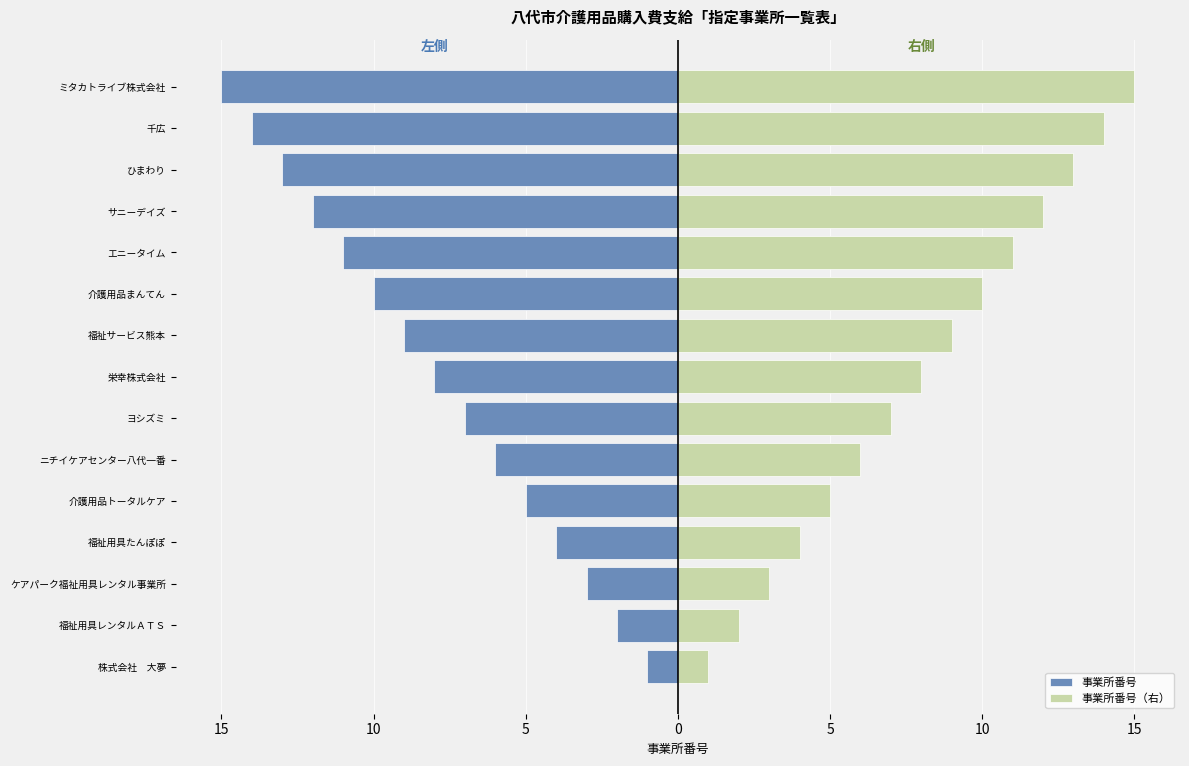

What is the difference between the maximum and second lowest values in the 事業所番号 series?

13